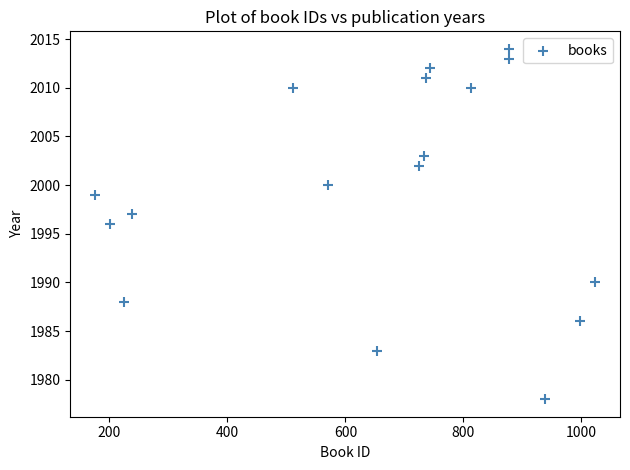

What is the range of X values (max minus min)?

847